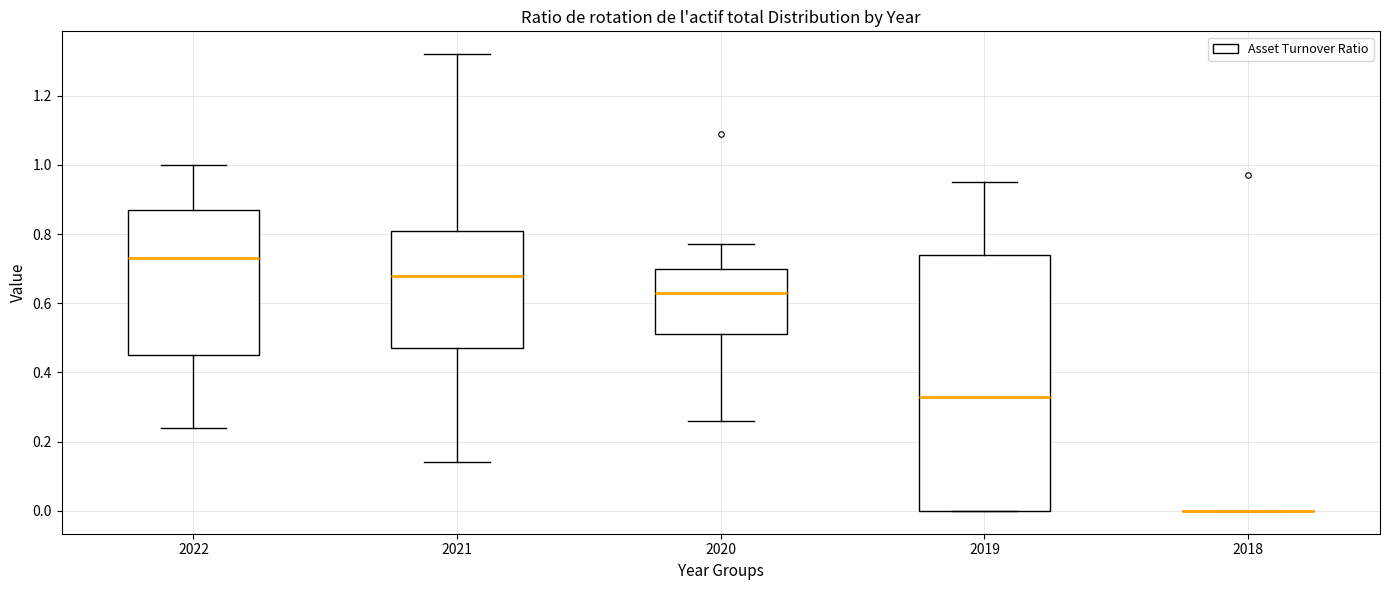

Reading left to right, transcribe this box plot: for each box, give where its median line is, the range the box spans, and where its two whiskers end, as read against the y-axis. The values are not printed on the chart, so give them approximately, as read against the axis.

2022: median 0.74, box 0.46 to 0.88, whiskers 0.24 to 1.00
2021: median 0.68, box 0.48 to 0.82, whiskers 0.14 to 1.32
2020: median 0.64, box 0.52 to 0.70, whiskers 0.26 to 0.78
2019: median 0.34, box 0.00 to 0.74, whiskers 0.00 to 0.96
2018: box collapsed to a line at 0.00, whiskers 0.00 to 0.00